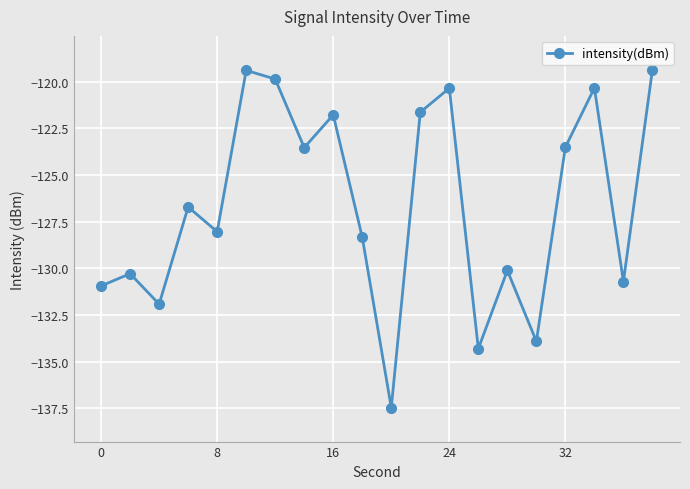

How many points are lower than both their immediate neighbors (excluding endpoints)?

7